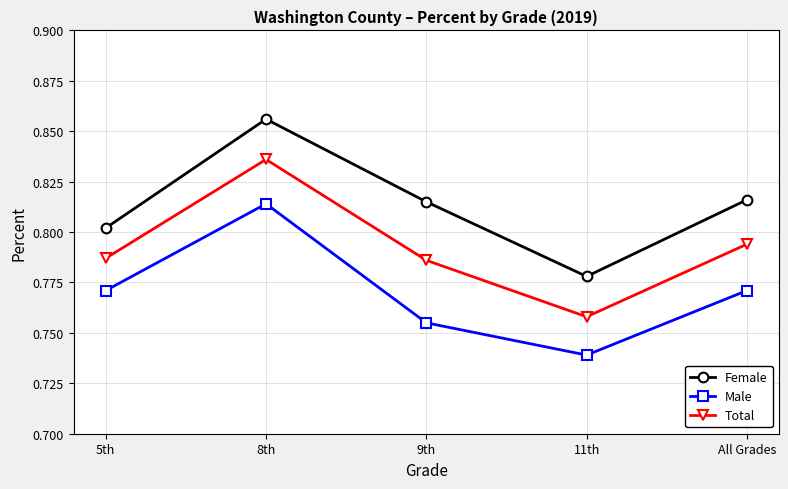

What is the label of the 5th point from the left?

All Grades